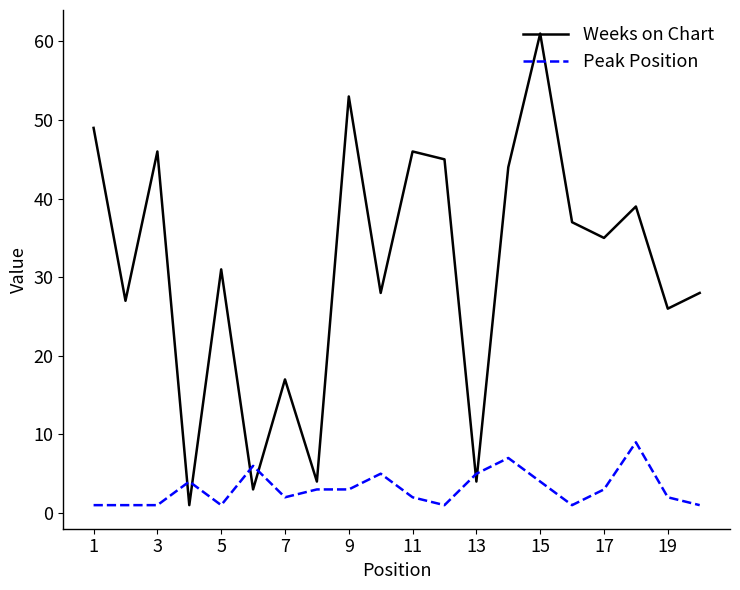

List the series in order of their peak value, lowest first.

Peak Position, Weeks on Chart